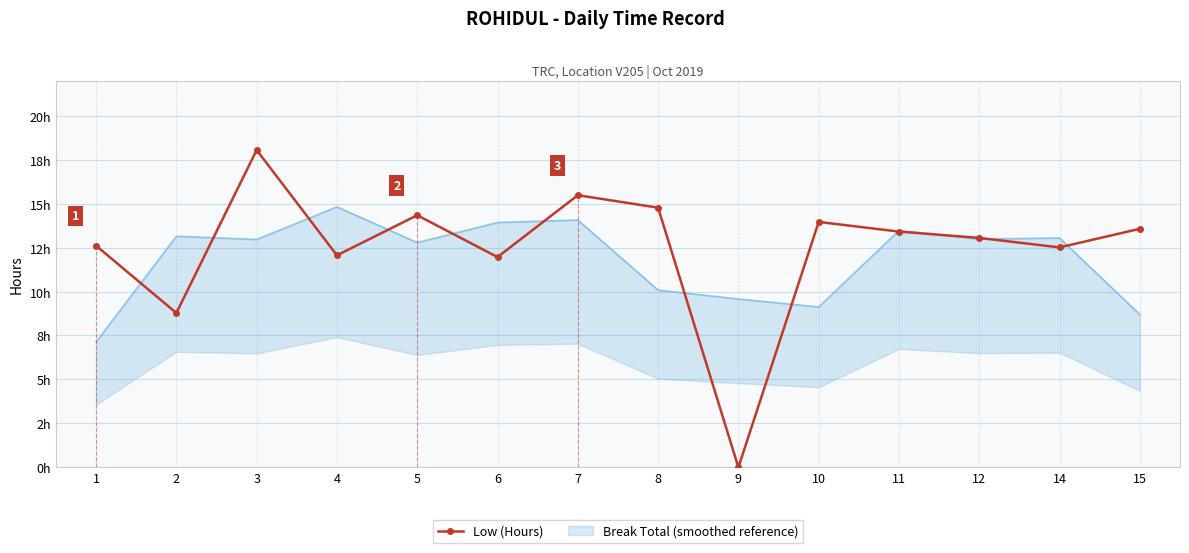

How many interior local peaks (higher than both neighbors) does the data have?

4